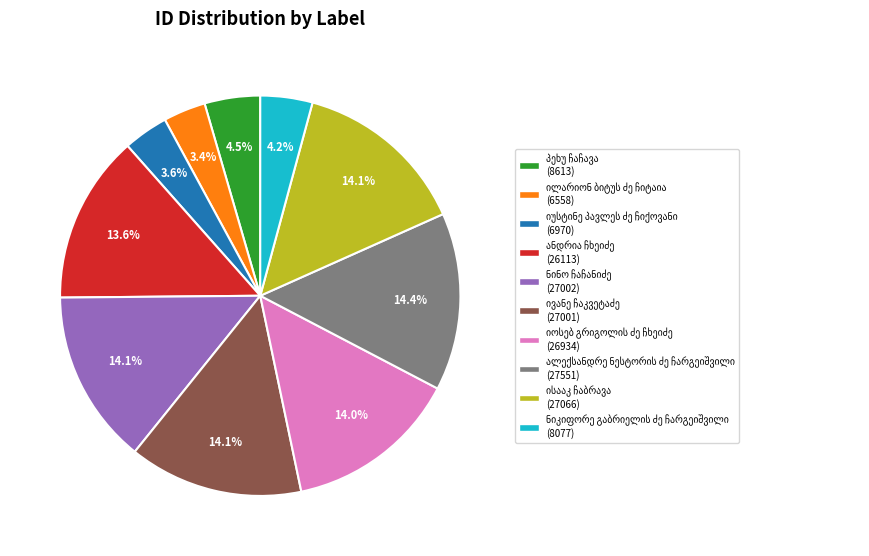

Is there a majority slice in this chart?

No